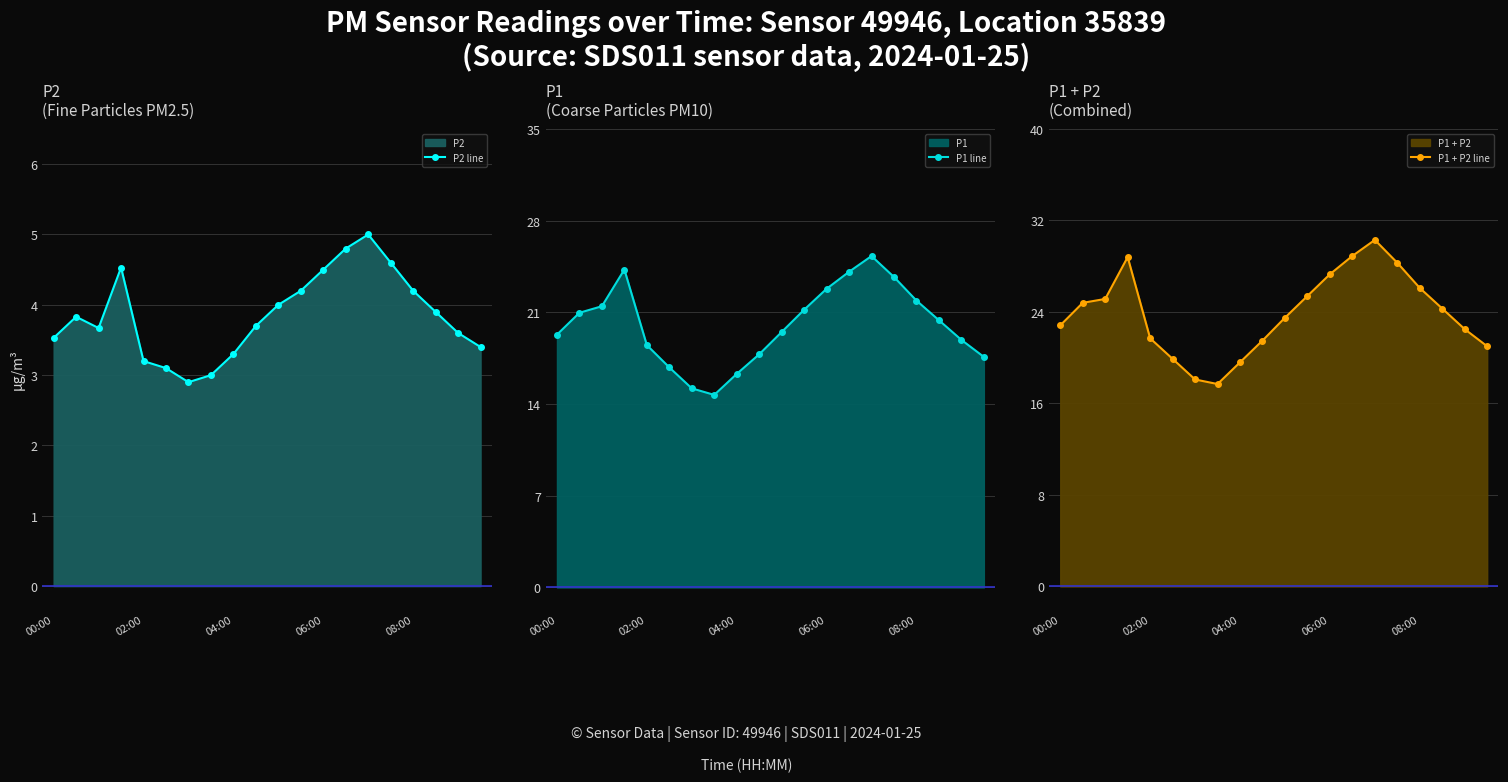

What is the difference between the maximum and minimum values in the P1 + P2 line series?

12.6